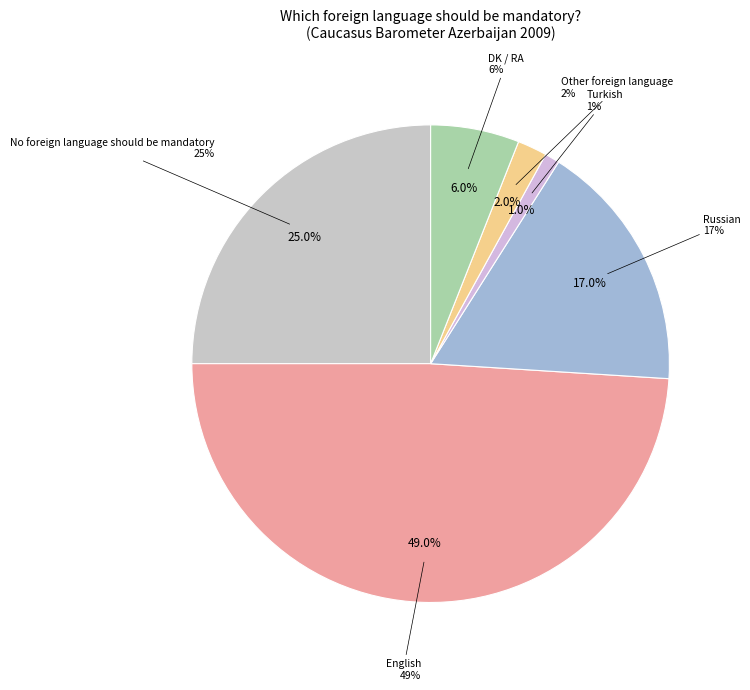

Approximately how many times larger is the value at English compared to No foreign language should be mandatory?

2.0